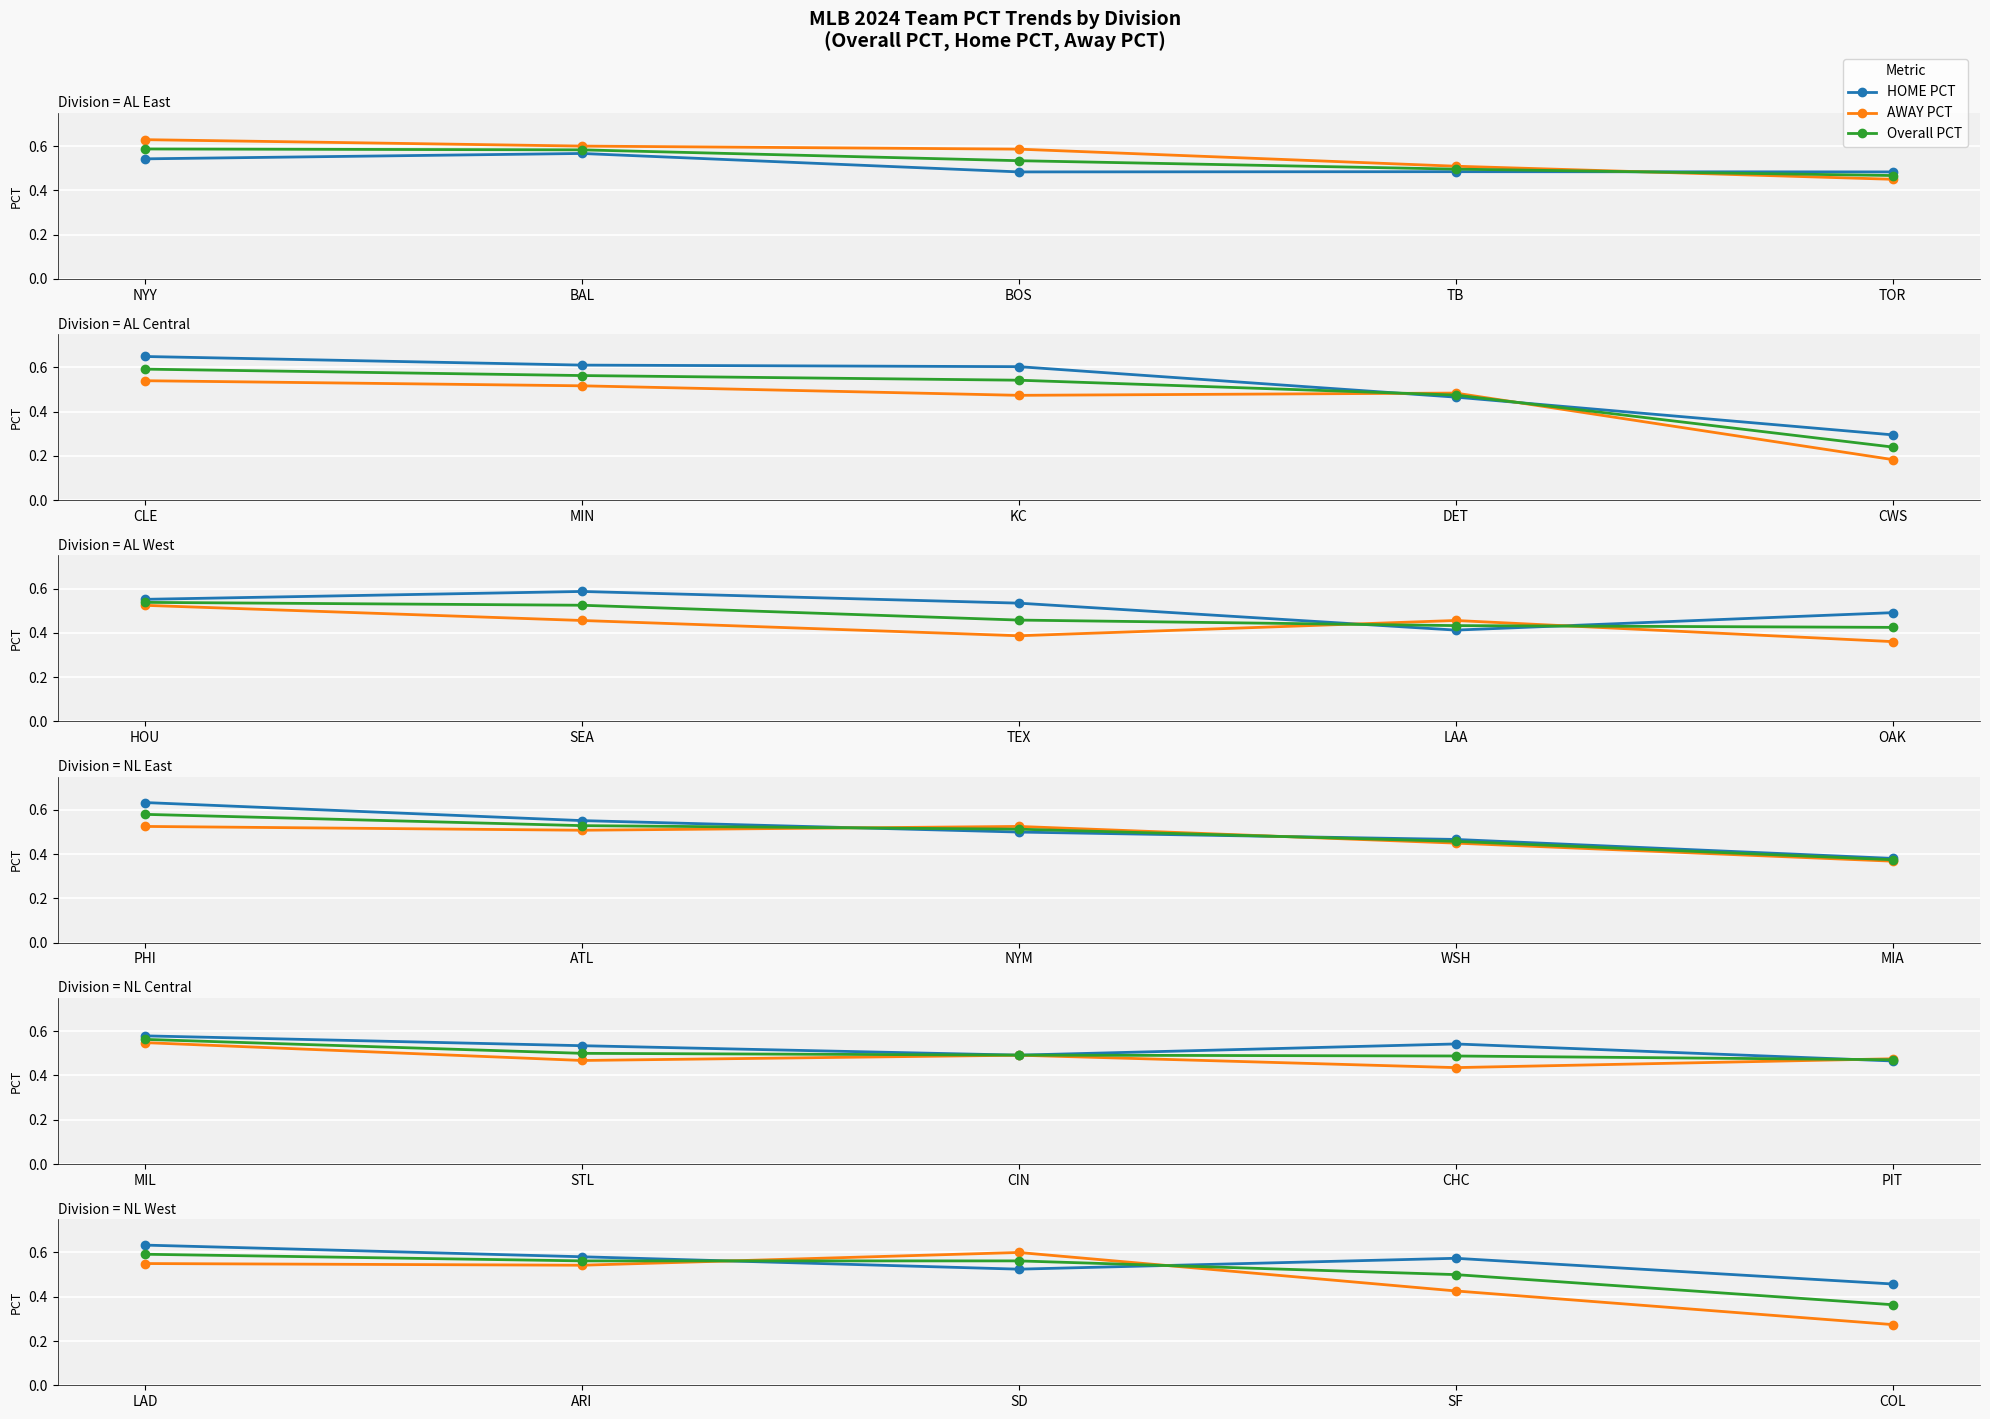

What is the label of the 5th point from the right?

LAD